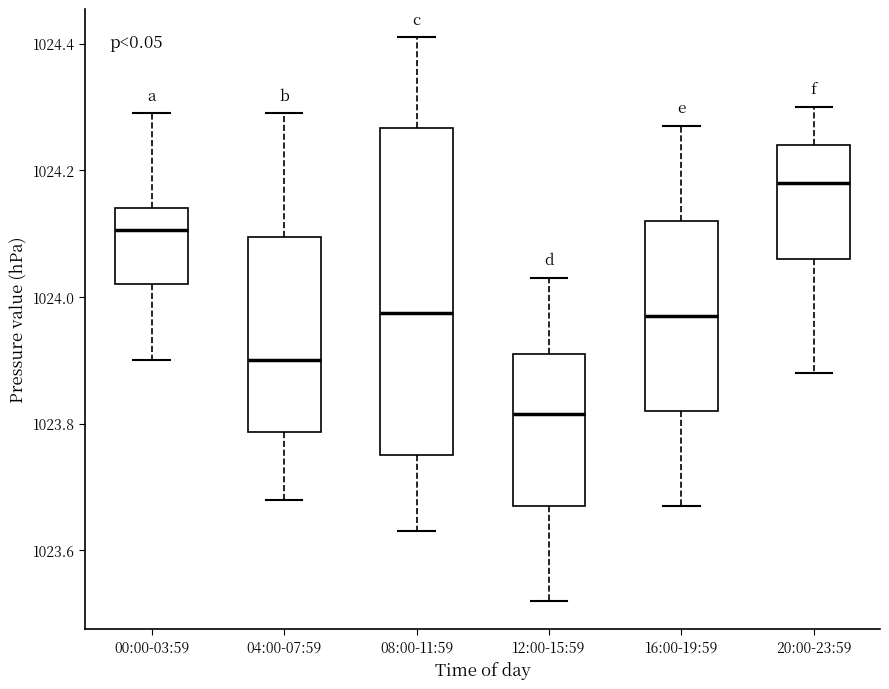

Reading left to right, read every box against the y-axis: the position of its median line, the range the box covers, and the ends of its whiskers. The values are not printed on the chart, so give them approximately, as read against the axis.

00:00-03:59: median 1024.10, box 1024.02 to 1024.14, whiskers 1023.90 to 1024.30
04:00-07:59: median 1023.90, box 1023.78 to 1024.10, whiskers 1023.68 to 1024.30
08:00-11:59: median 1023.98, box 1023.76 to 1024.26, whiskers 1023.64 to 1024.42
12:00-15:59: median 1023.82, box 1023.68 to 1023.92, whiskers 1023.52 to 1024.04
16:00-19:59: median 1023.98, box 1023.82 to 1024.12, whiskers 1023.68 to 1024.28
20:00-23:59: median 1024.18, box 1024.06 to 1024.24, whiskers 1023.88 to 1024.30